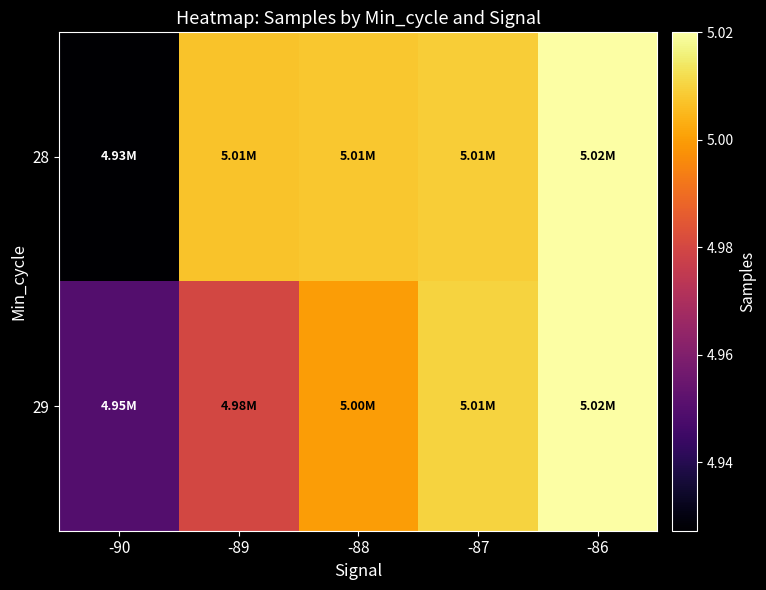

Rank the series at -90 from highest to lowest value.

29, 28